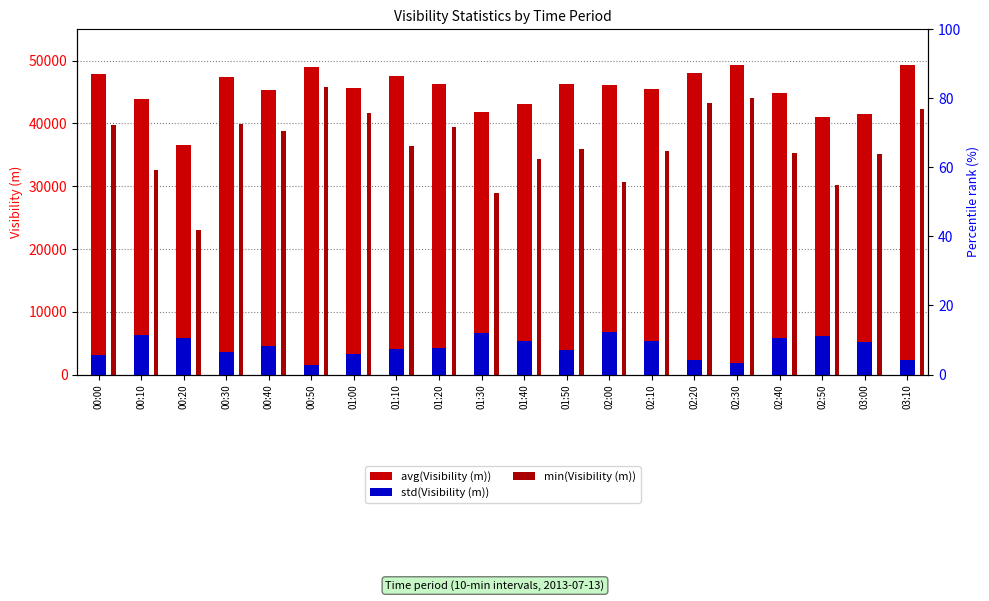

What are all the series names shown in the legend?

avg(Visibility (m)), std(Visibility (m)), min(Visibility (m))